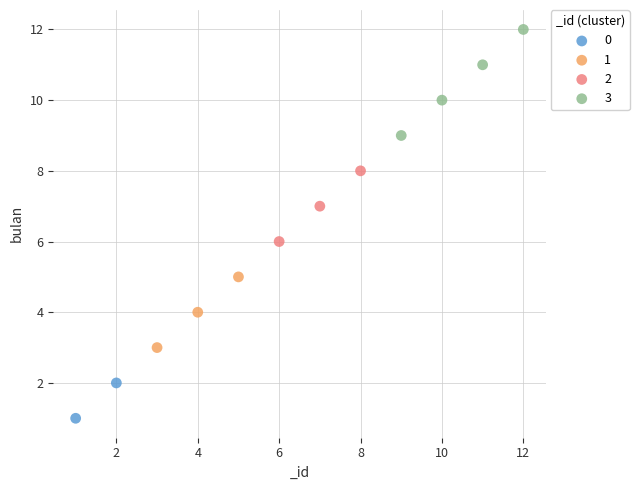

What are all the series names shown in the legend?

0, 1, 2, 3